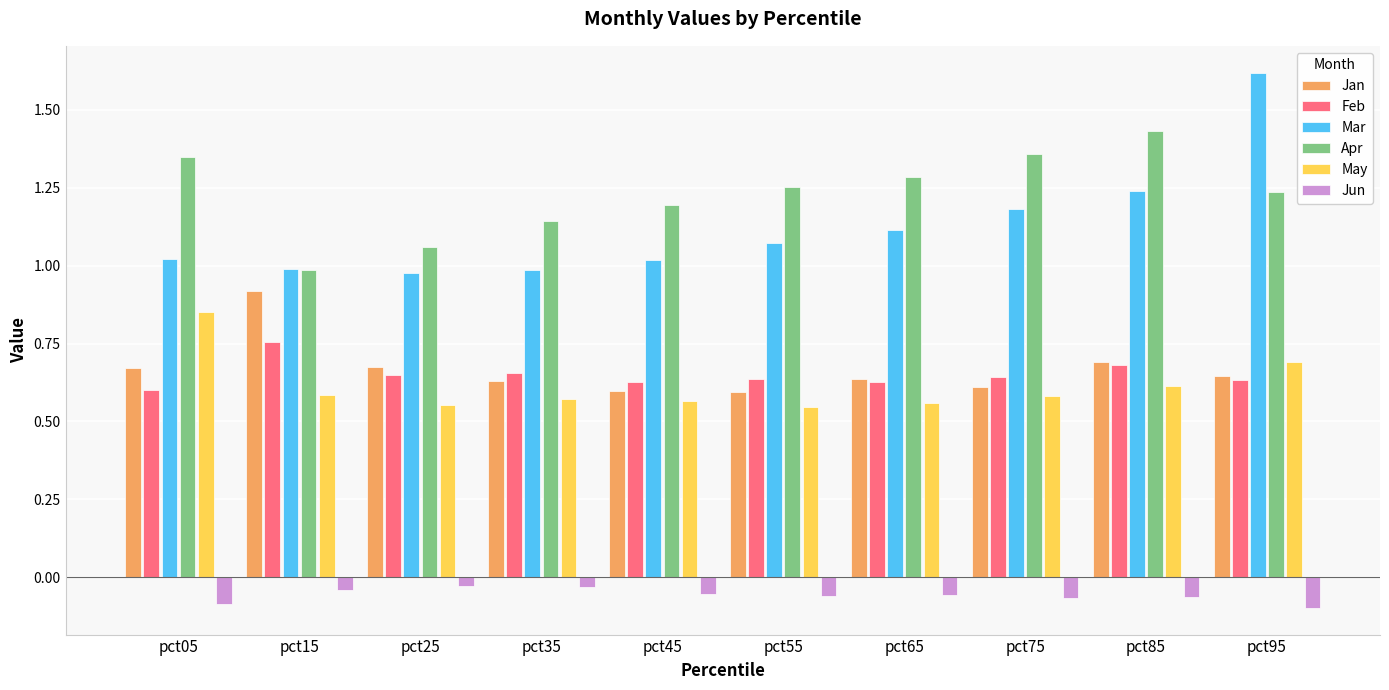

Which category has the lowest value in the Apr series?

pct15